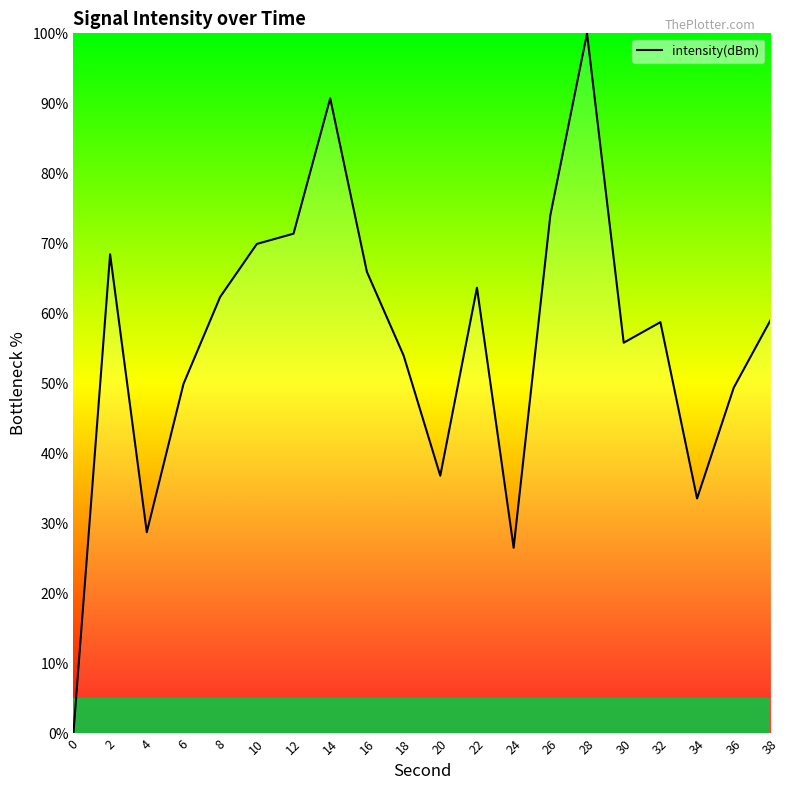

What is the ratio of the value at 24 to the value at 32?

0.5